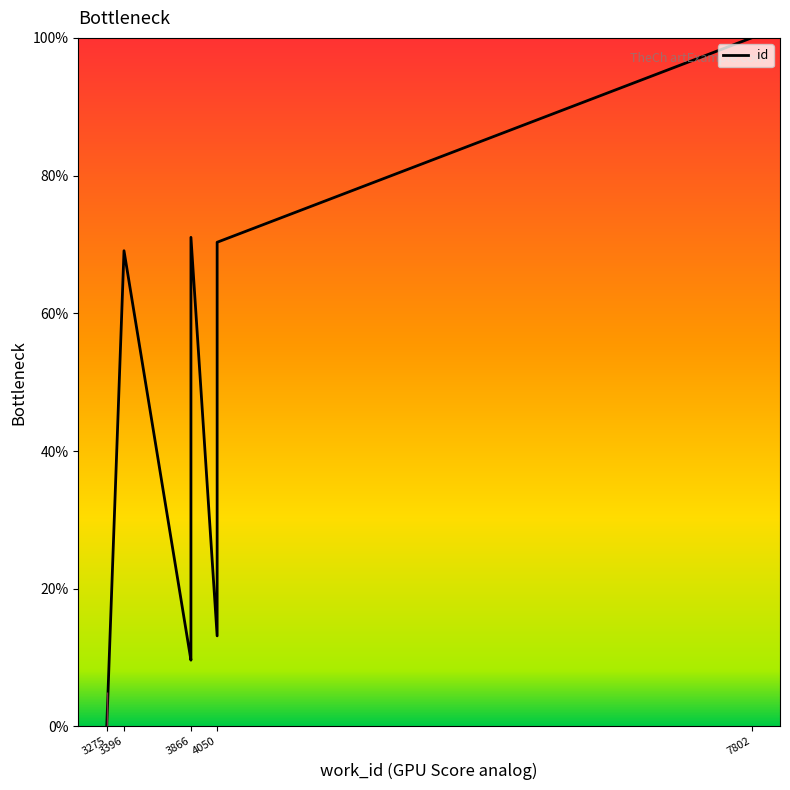

Where does the data first go above 13?

3396